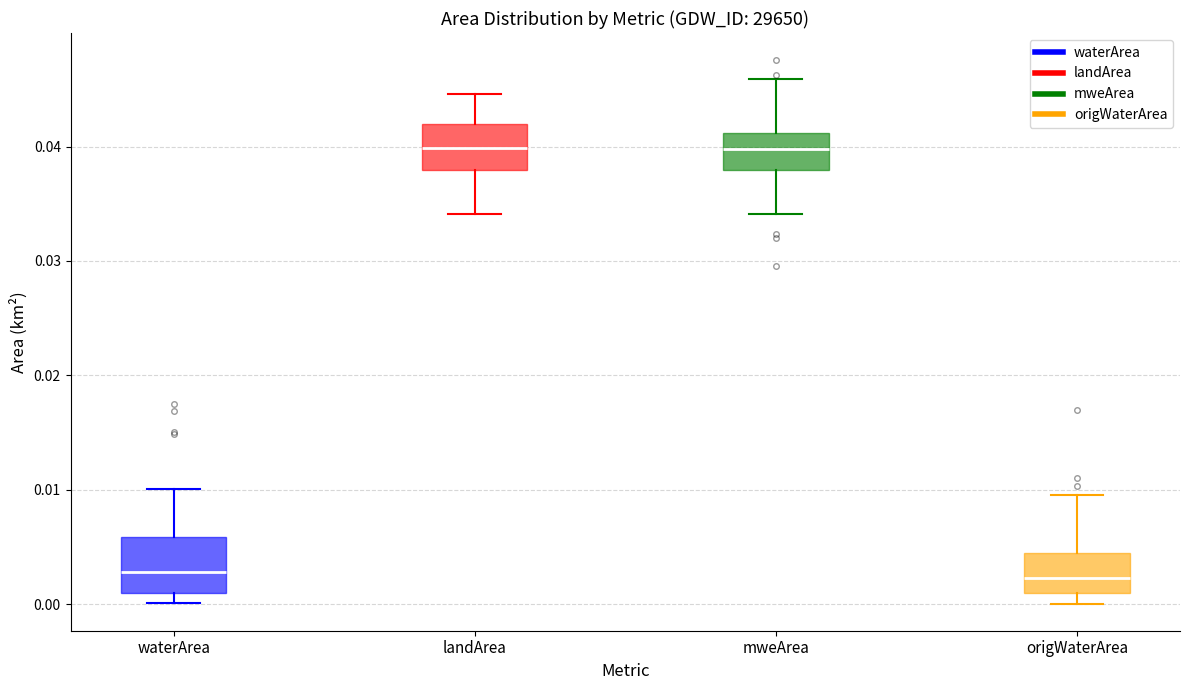

Where does the lower whisker of the box for mweArea end on the y-axis? The values are not printed on the chart, so give them approximately, as read against the axis.

0.034